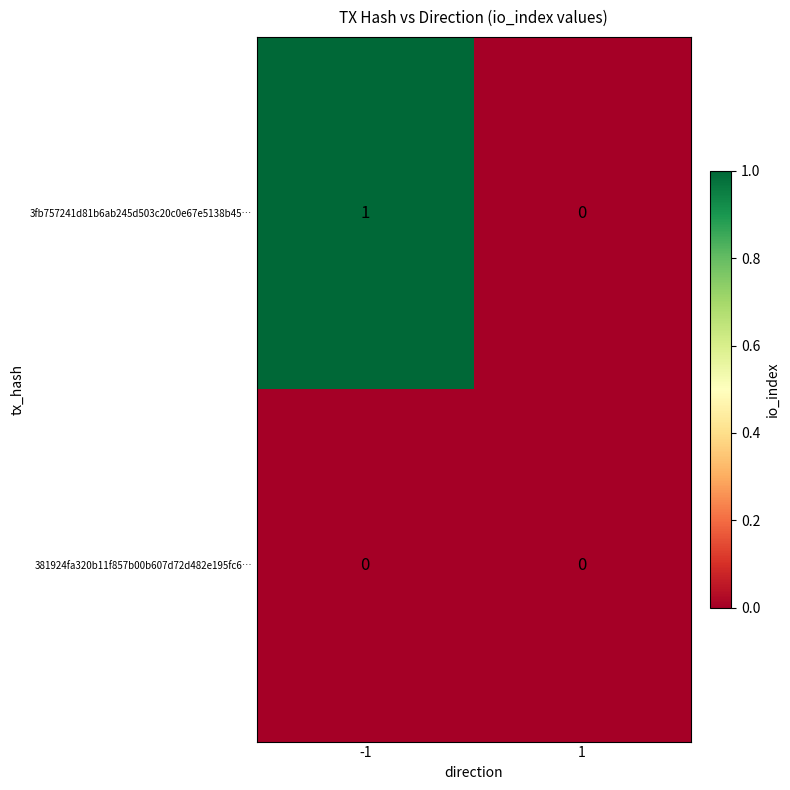

How many series are shown in this chart?

2